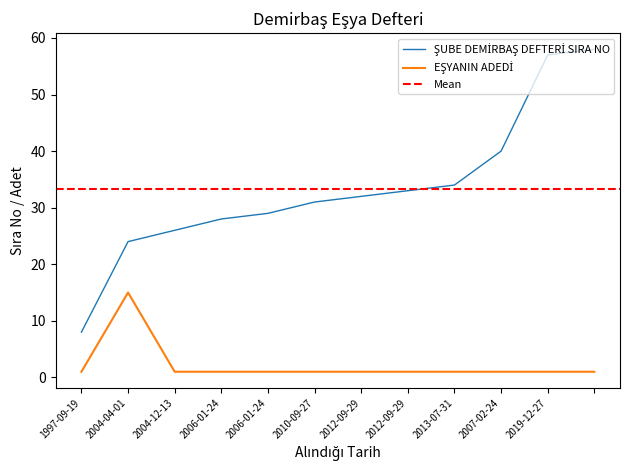

Reading left to right, list all the values displayed in this chart.

ŞUBE DEMİRBAŞ DEFTERİ SIRA NO: 8	24	26	28	29	31	32	33	34	40	57	58
EŞYANIN ADEDİ: 1	15	1	1	1	1	1	1	1	1	1	1